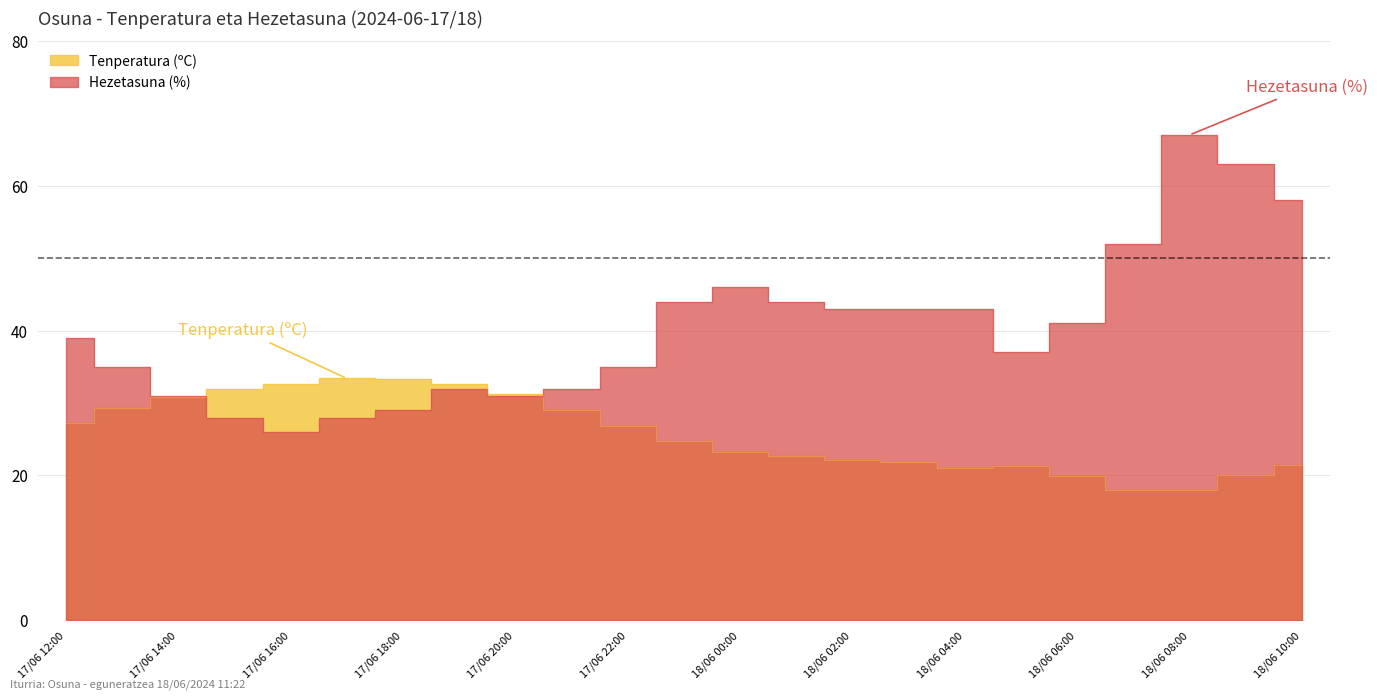

Rank the series at 18/06 00:00 from highest to lowest value.

Hezetasuna (%), Tenperatura (ºC)